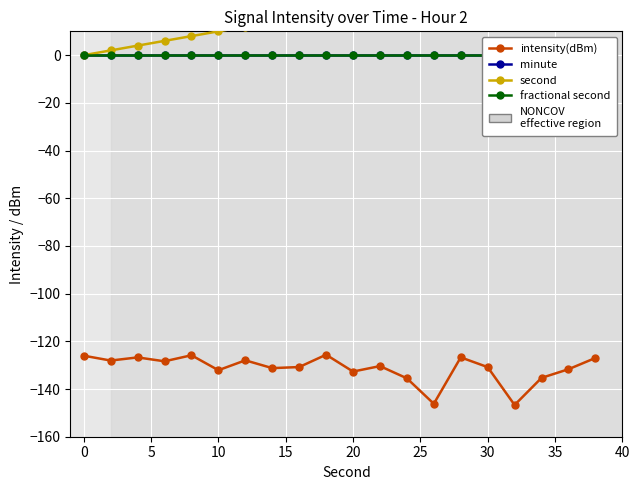

True or false: fractional second has more than 0 points higher than both neighbors.

False